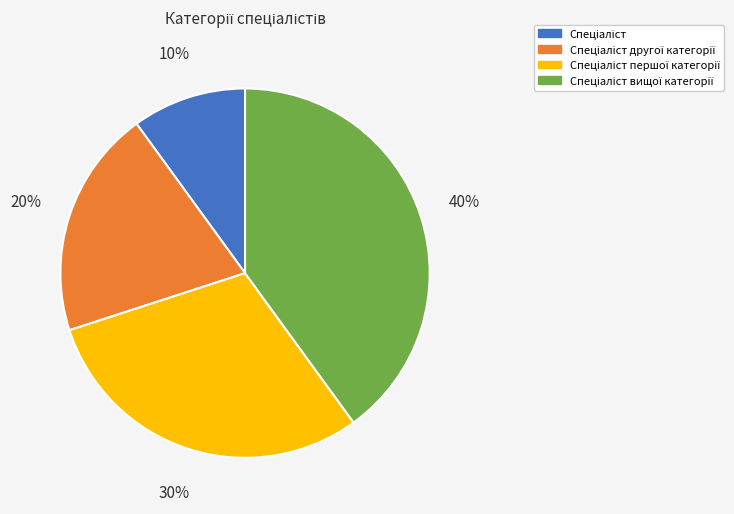

How many segments does this pie chart have?

4